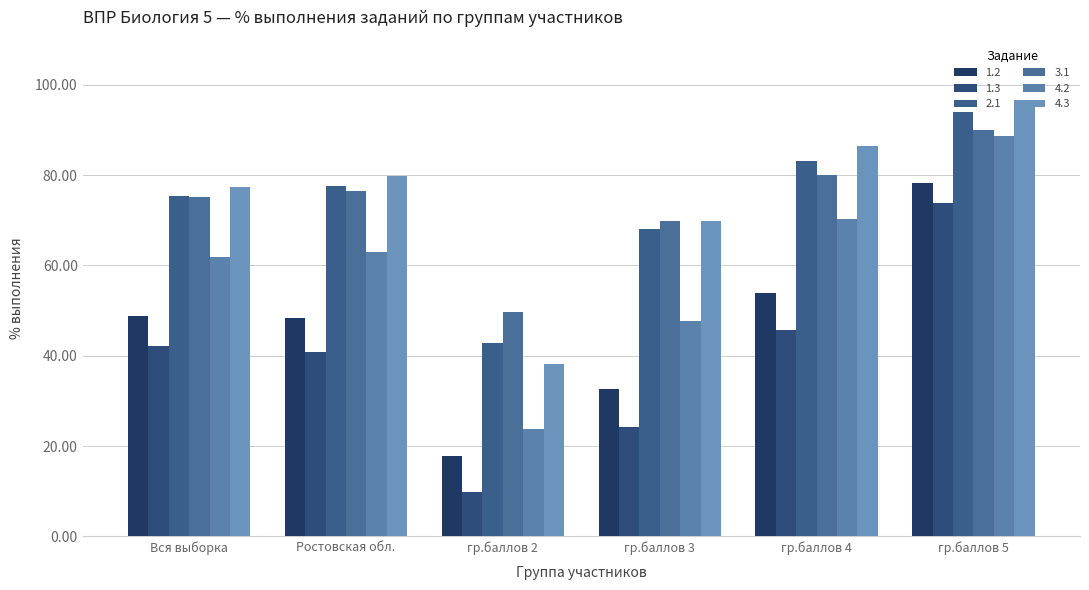

Is it true that 4.3 equals 41.8 at гр.баллов 3?

False